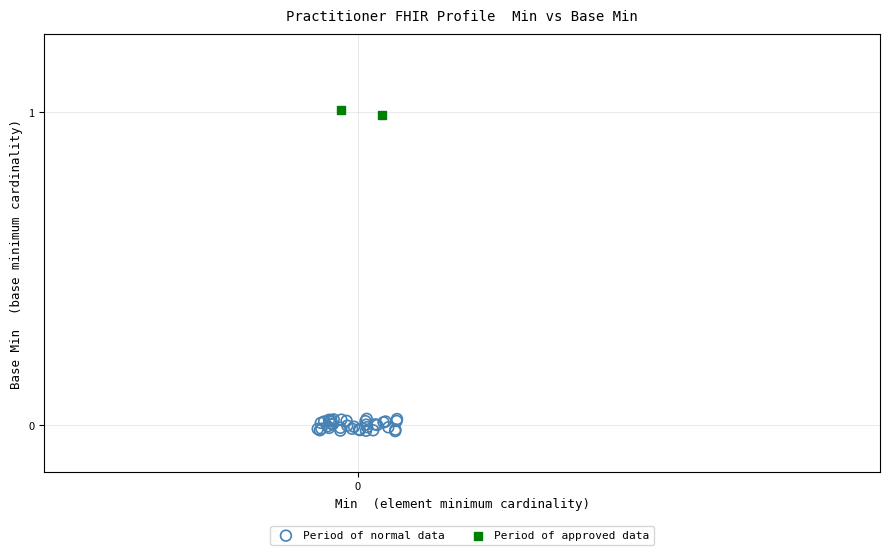

What are all the series names shown in the legend?

Period of normal data, Period of approved data